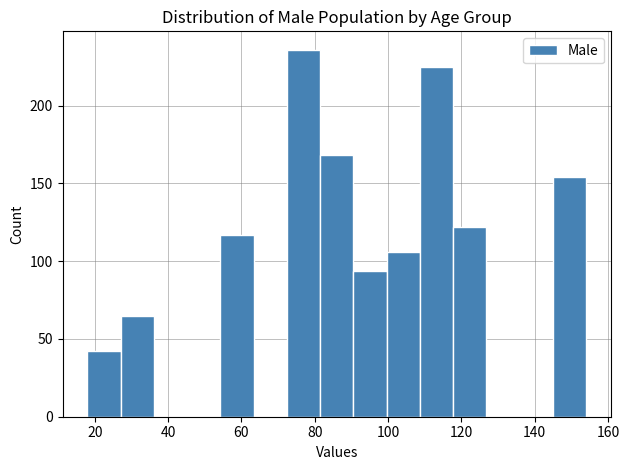

Reading left to right, transcribe this chart: for each bar, give the range it covers on the x-axis and its height. Neither the bar edges nor the heights are printed on the chart, so give them approximately, as read against the axes.

18 to 28: 40
28 to 36: 65
36 to 46: 0
46 to 54: 0
54 to 64: 115
64 to 72: 0
72 to 82: 235
82 to 90: 170
90 to 100: 95
100 to 108: 105
108 to 118: 225
118 to 126: 120
126 to 136: 0
136 to 144: 0
144 to 154: 155